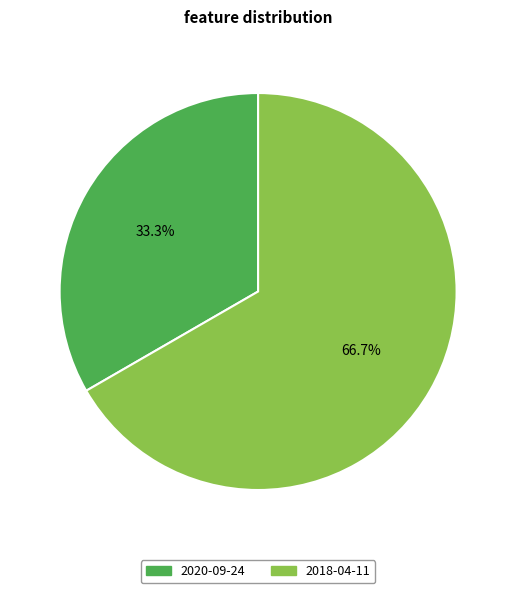

Combined, what portion of the pie is 2018-04-11 and 2020-09-24?

100.0%